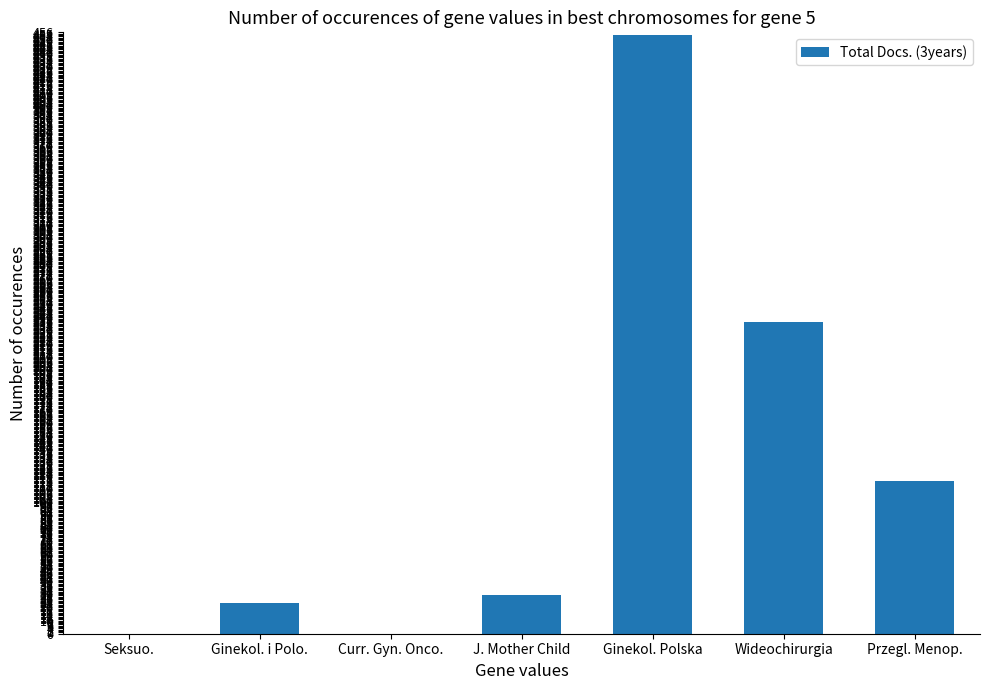

Does the chart contain stacked bars?

No